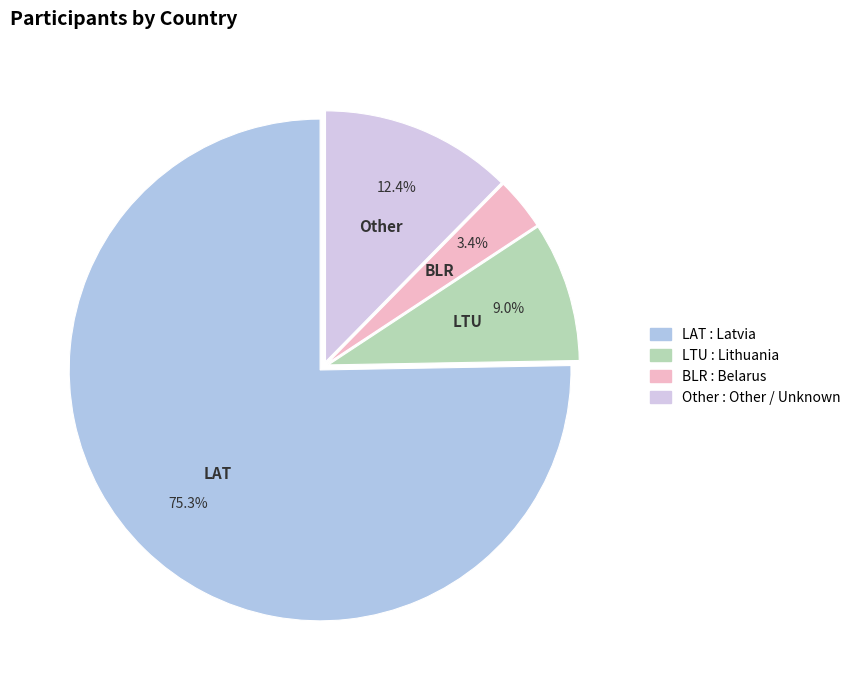

What is the largest slice in the pie chart?

LAT